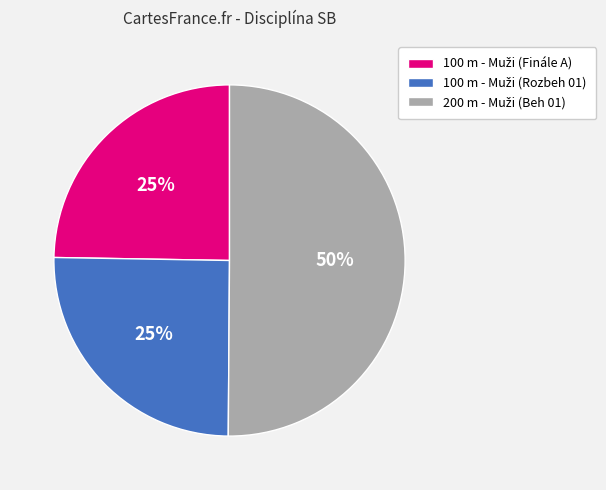

To the nearest percent, what is the average slice percentage?

33%